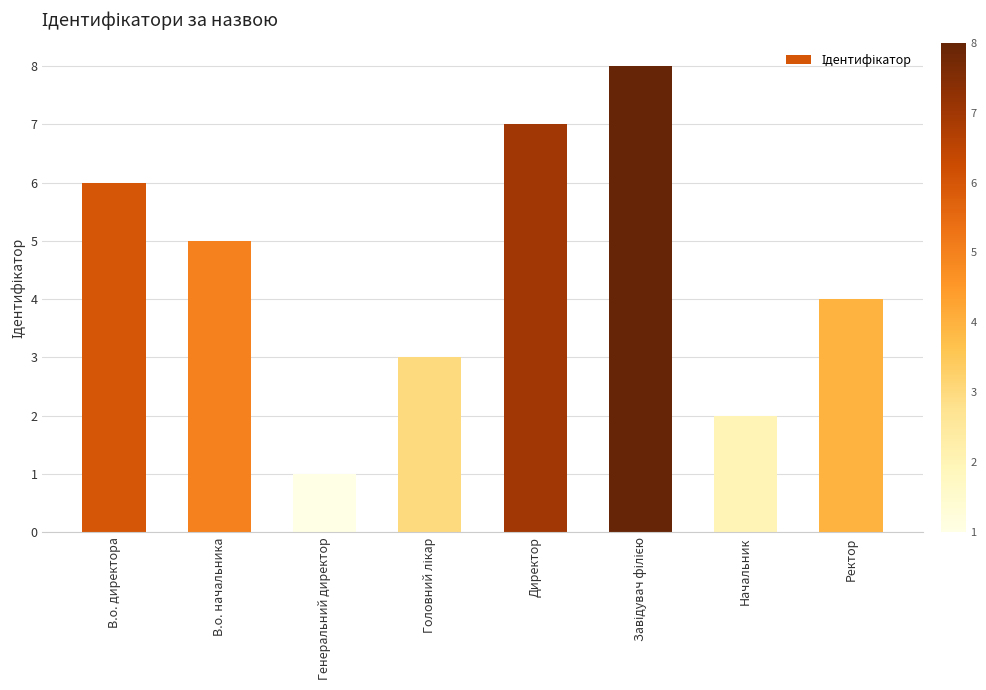

Where is the data nearest to the value 4?

Ректор